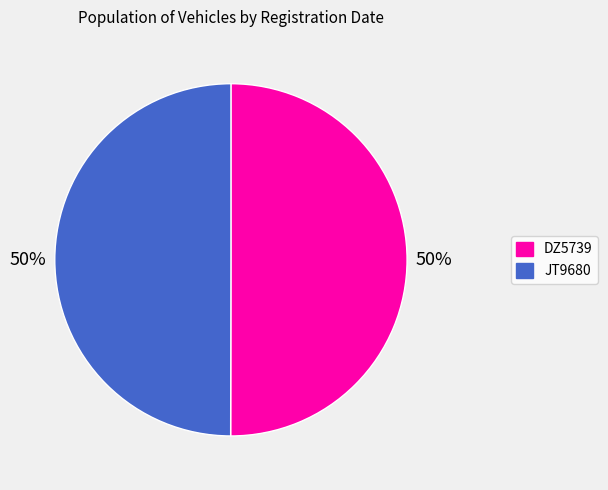

To the nearest percent, what percentage of the pie is DZ5739?

50%